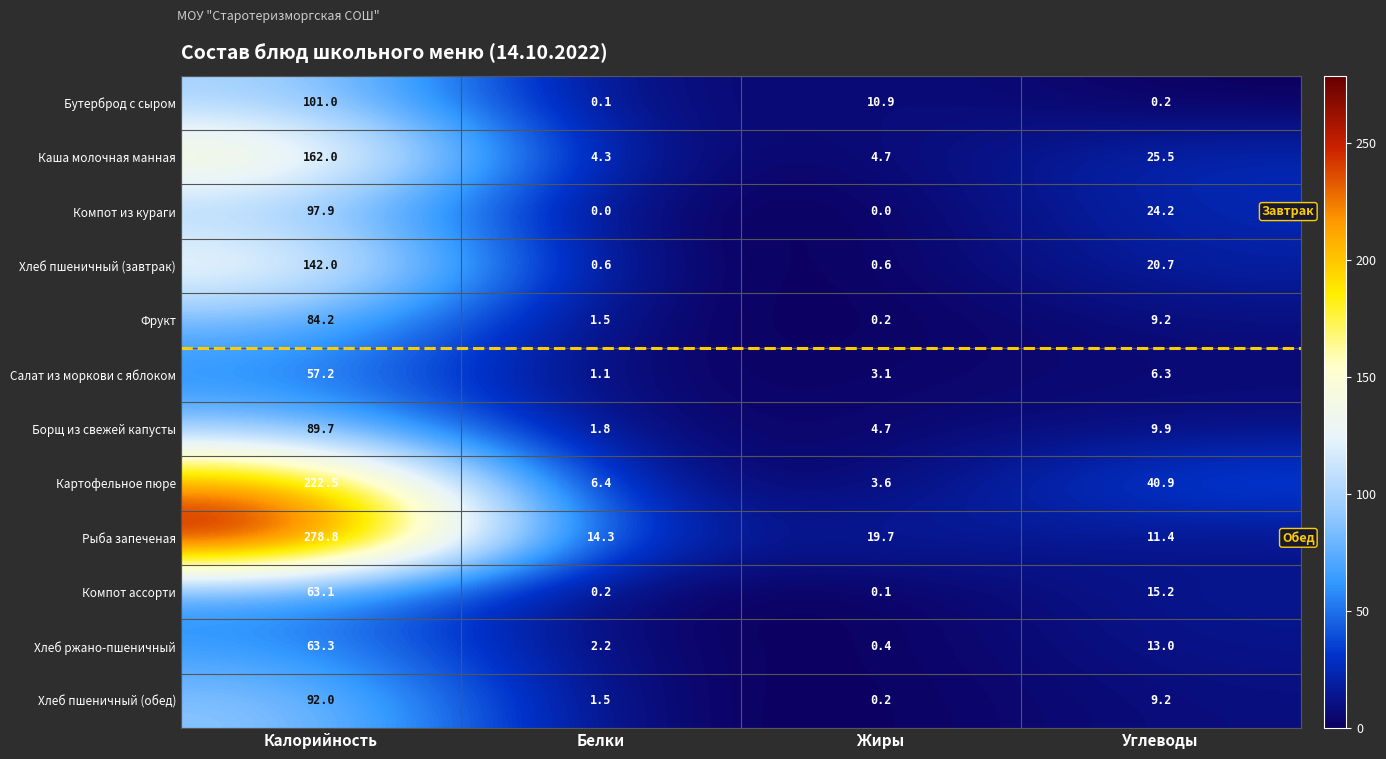

Is it true that Борщ из свежей капусты equals 159.7 at Калорийность?

False